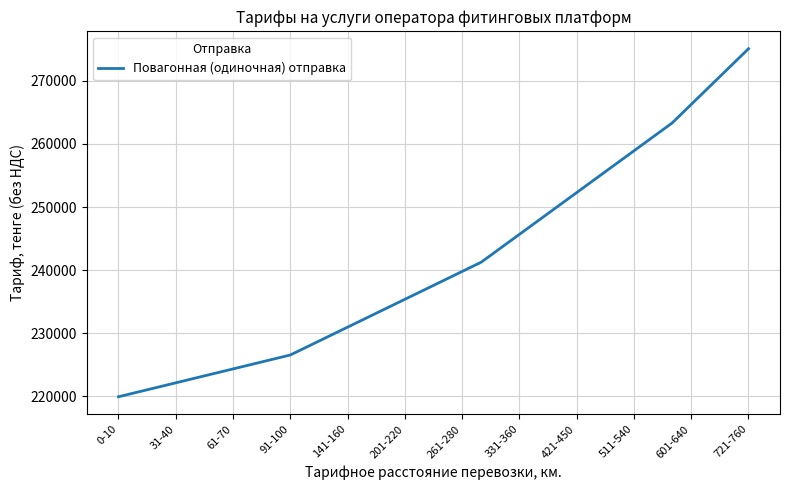

What is the smallest value displayed?

219958